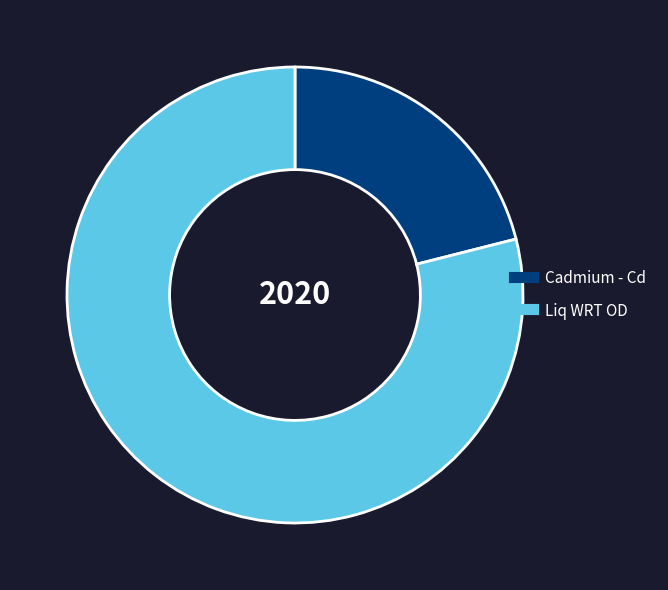

What is the smallest slice in the pie chart?

Cadmium - Cd